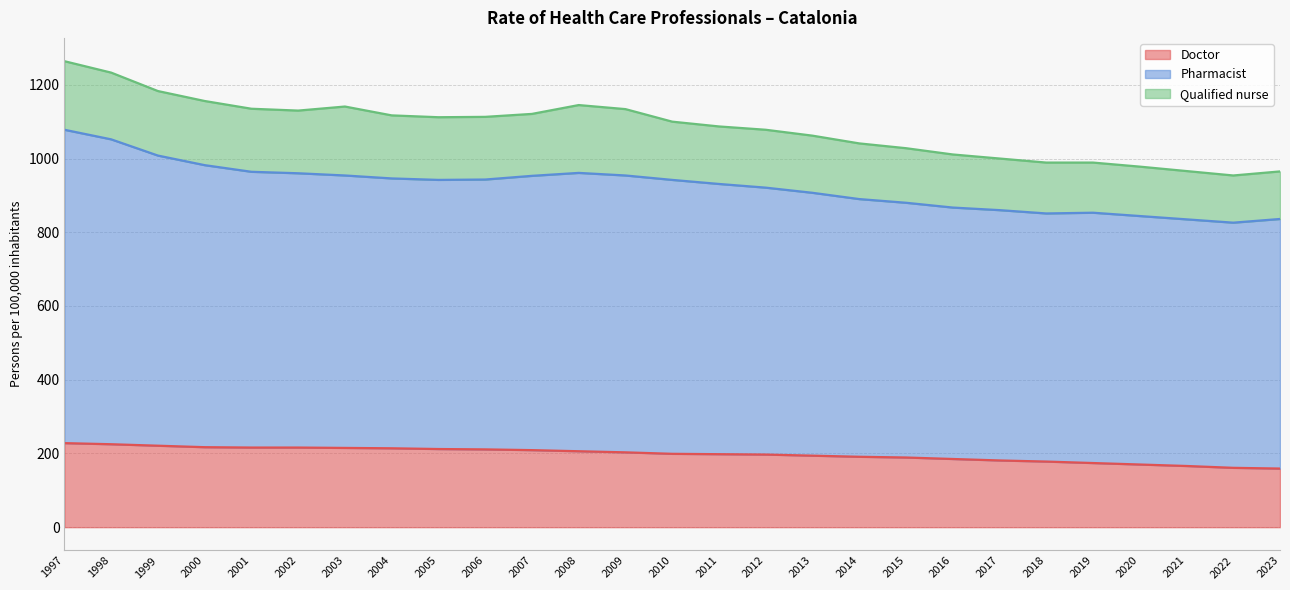

Which series has the largest range (max minus min)?

Pharmacist